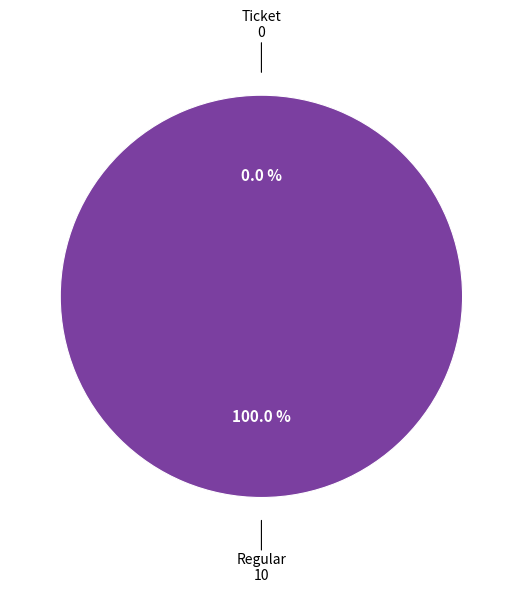

Which slice is the smallest?

Ticket